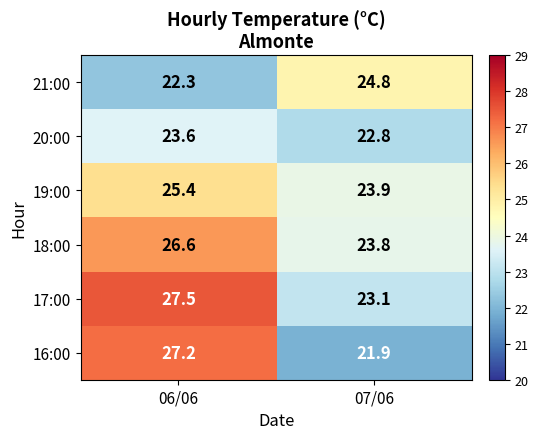

What is the difference between the 18:00 values at 07/06 and 06/06?

2.8